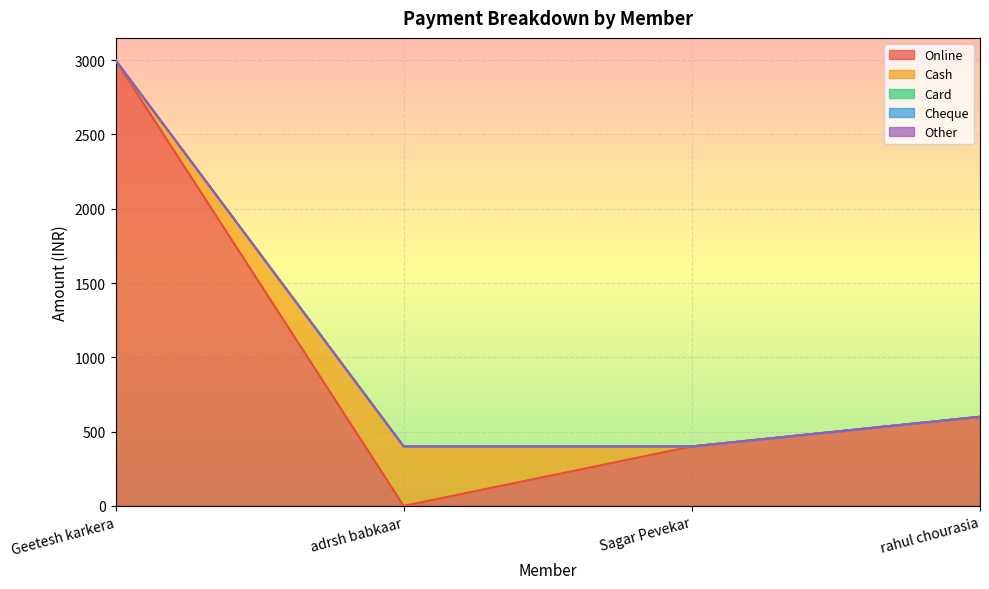

Reading left to right, what are all the values shown in this chart?

Online: 3000	0	400	600
Cash: 0	400	0	0
Card: 0	0	0	0
Cheque: 0	0	0	0
Other: 0	0	0	0